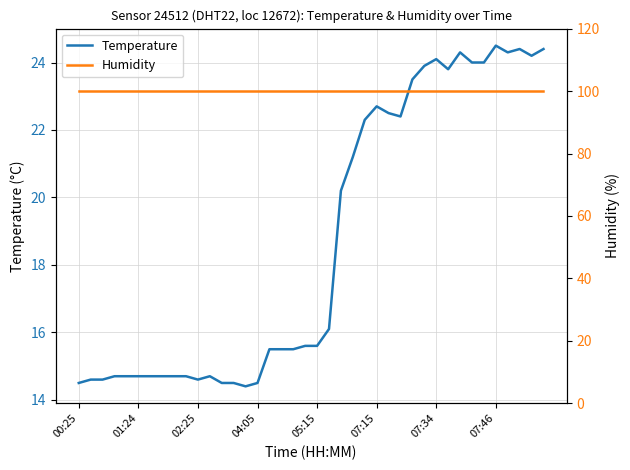

What is the sum of the Humidity values at 32 and 18?

199.8